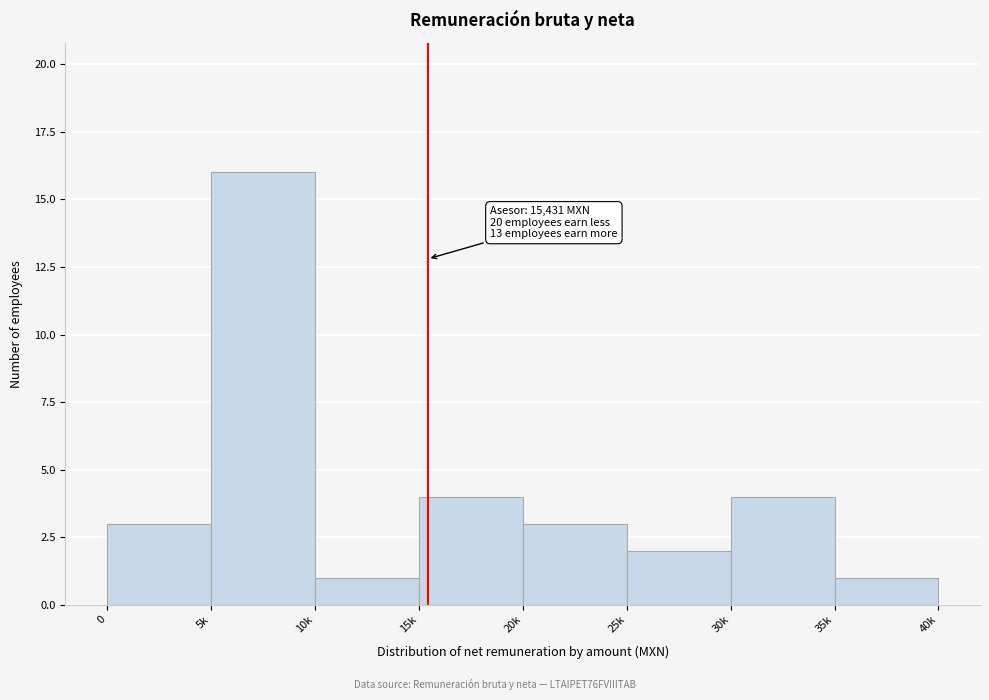

Reading left to right, extract all data points from this chart.

3	16	1	4	3	2	4	1